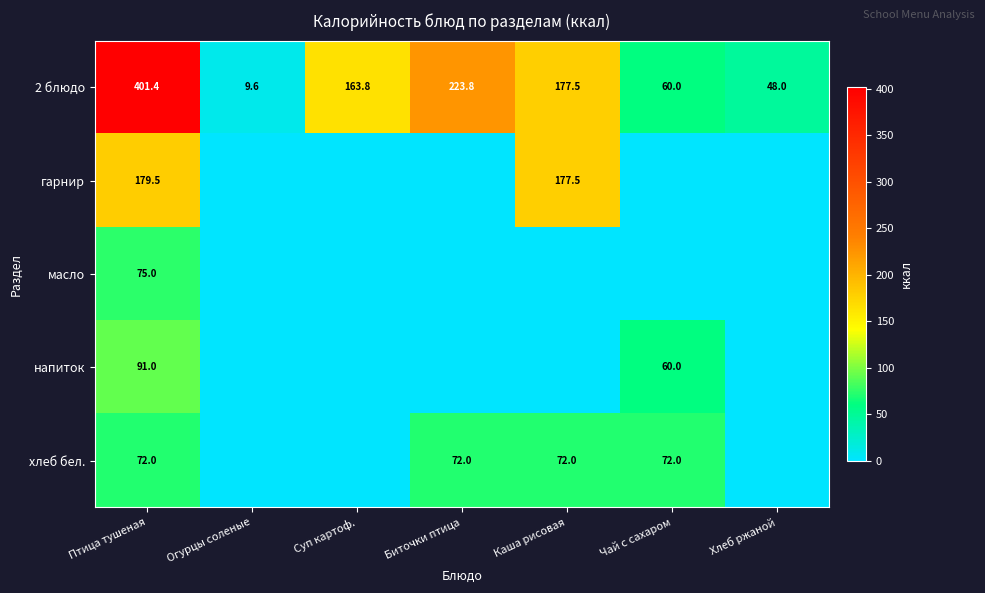

Rank the categories by 2 блюдо value from highest to lowest.

Птица тушеная, Биточки птица, Каша рисовая, Суп картоф., Чай с сахаром, Хлеб ржаной, Огурцы соленые